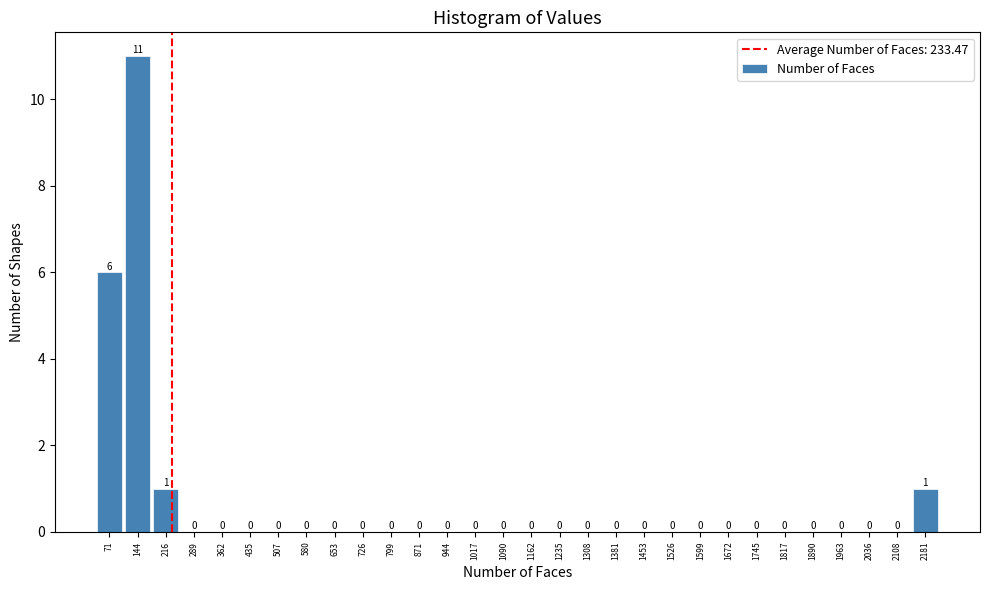

How tall is the bar that spans 110 to 180 on the x-axis? The bar edges are not printed on the chart, so give them approximately, as read against the axis.

11